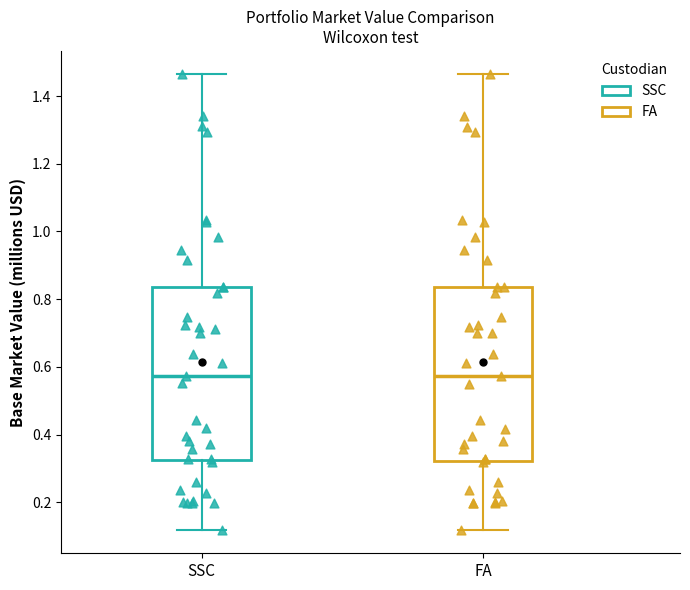

Reading left to right, transcribe this box plot: for each box, give where its median line is, the range the box spans, and where its two whiskers end, as read against the y-axis. The values are not printed on the chart, so give them approximately, as read against the axis.

SSC: median 0.58, box 0.32 to 0.84, whiskers 0.12 to 1.46
FA: median 0.58, box 0.32 to 0.84, whiskers 0.12 to 1.46